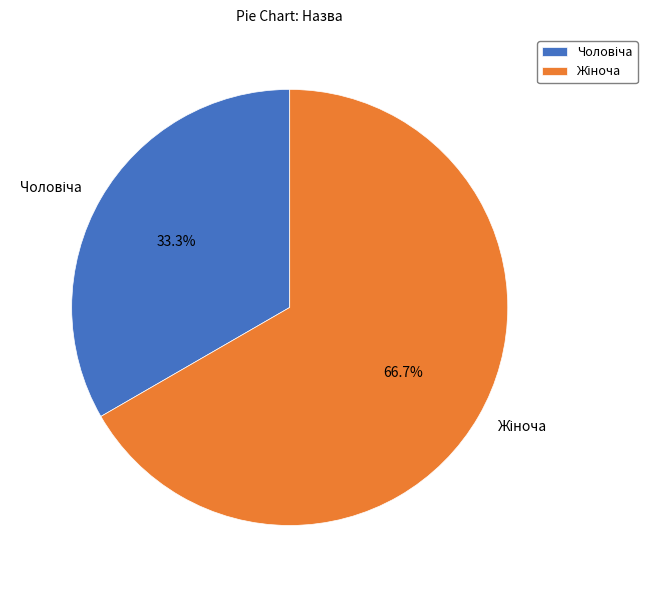

Is there a majority slice in this chart?

Yes